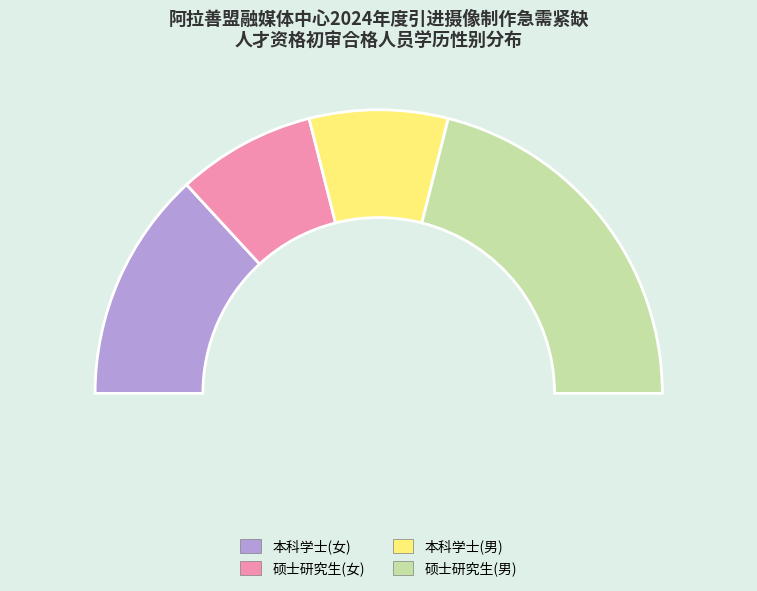

True or false: 本科 学士(女) accounts for 3% of the total.

False